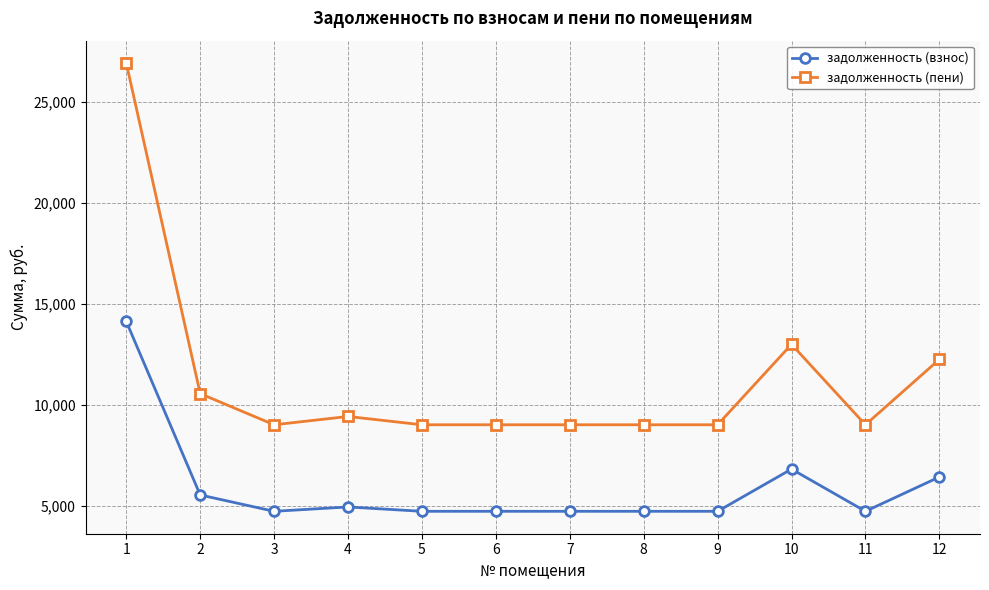

What is the lowest value of the задолженность (пени) series?

9013.7